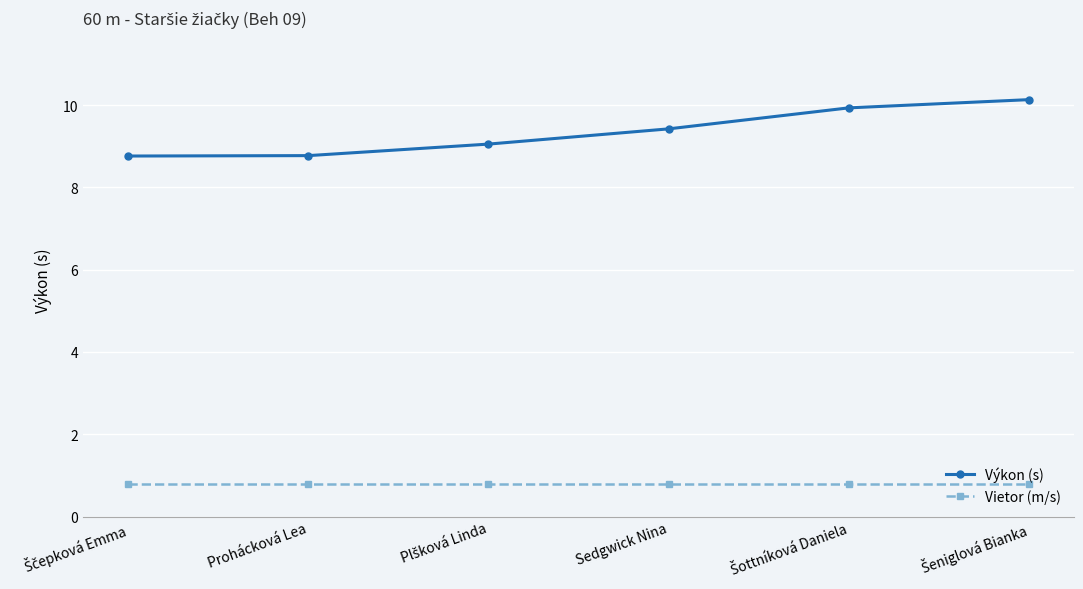

What is the smallest value displayed?

0.8